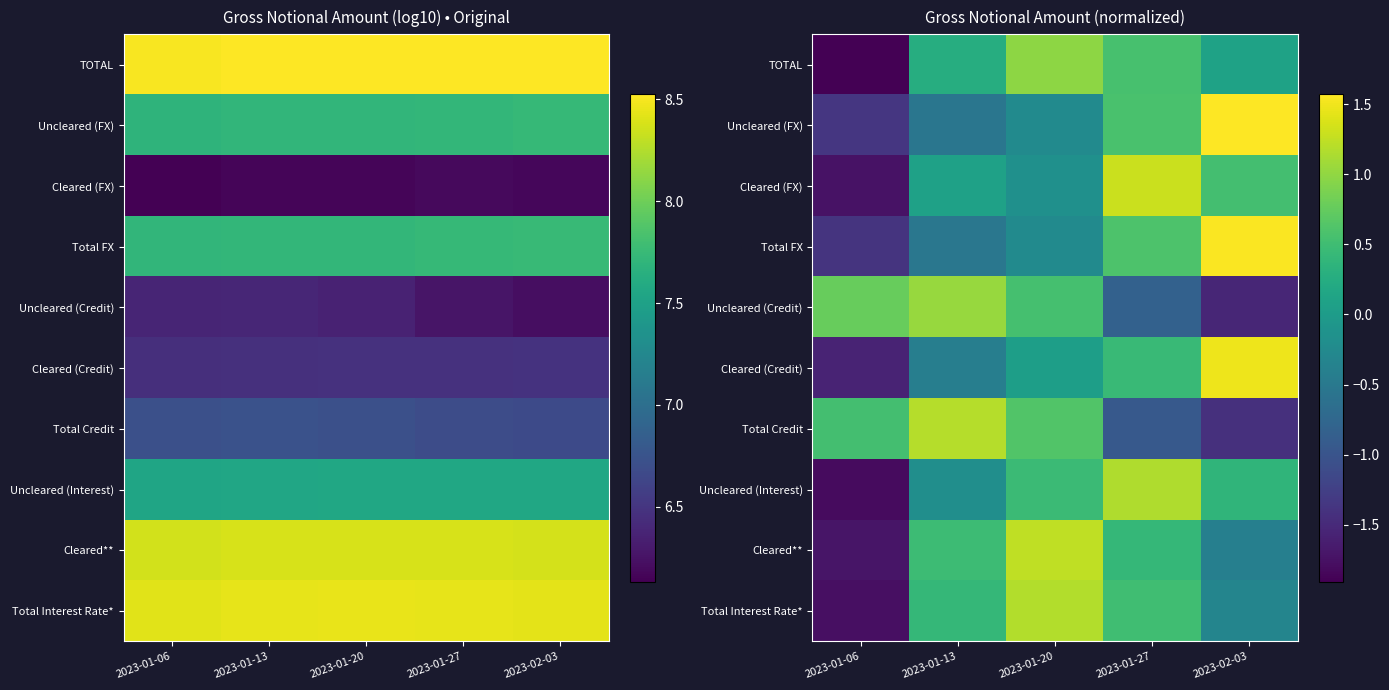

Is it true that Total FX equals 0.6 at 2023-01-27?

True